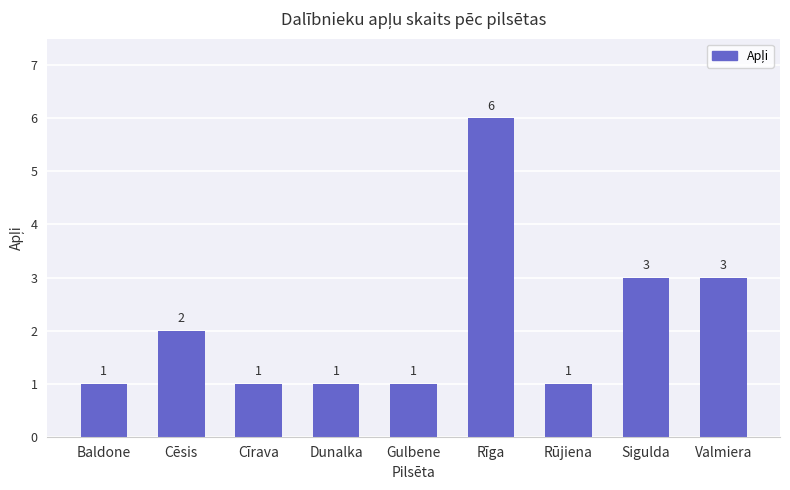

Reading left to right, list all the values displayed in this chart.

Baldone=1	Cēsis=2	Cīrava=1	Dunalka=1	Gulbene=1	Rīga=6	Rūjiena=1	Sigulda=3	Valmiera=3